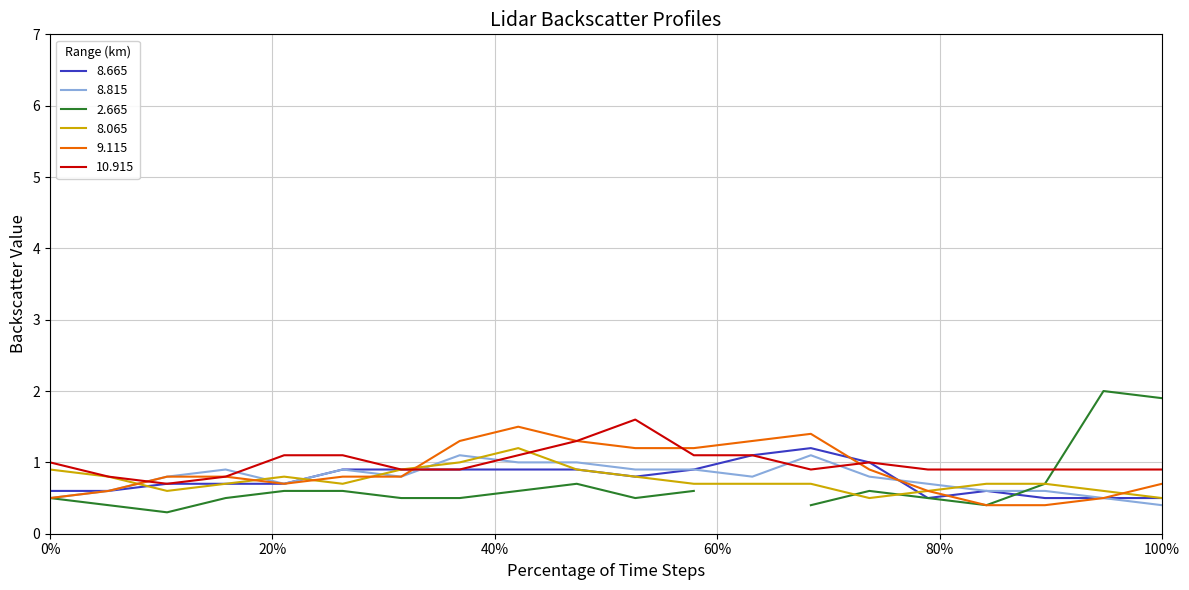

What is the minimum value for 9.115?

0.4